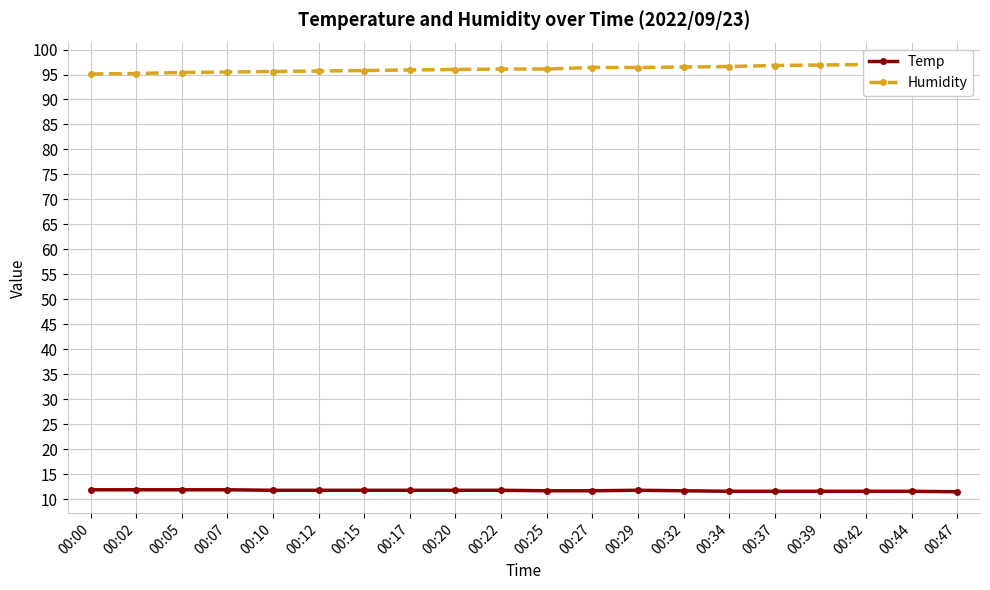

How many values in the Humidity series are below 96?

8